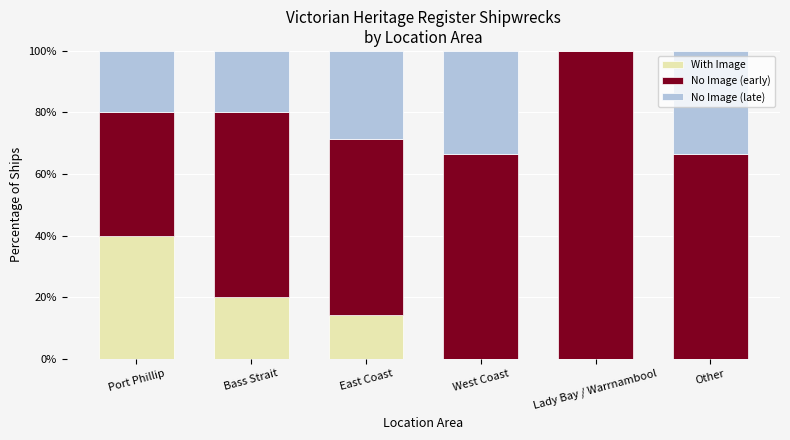

What is the total value across all series at East Coast?

100.0